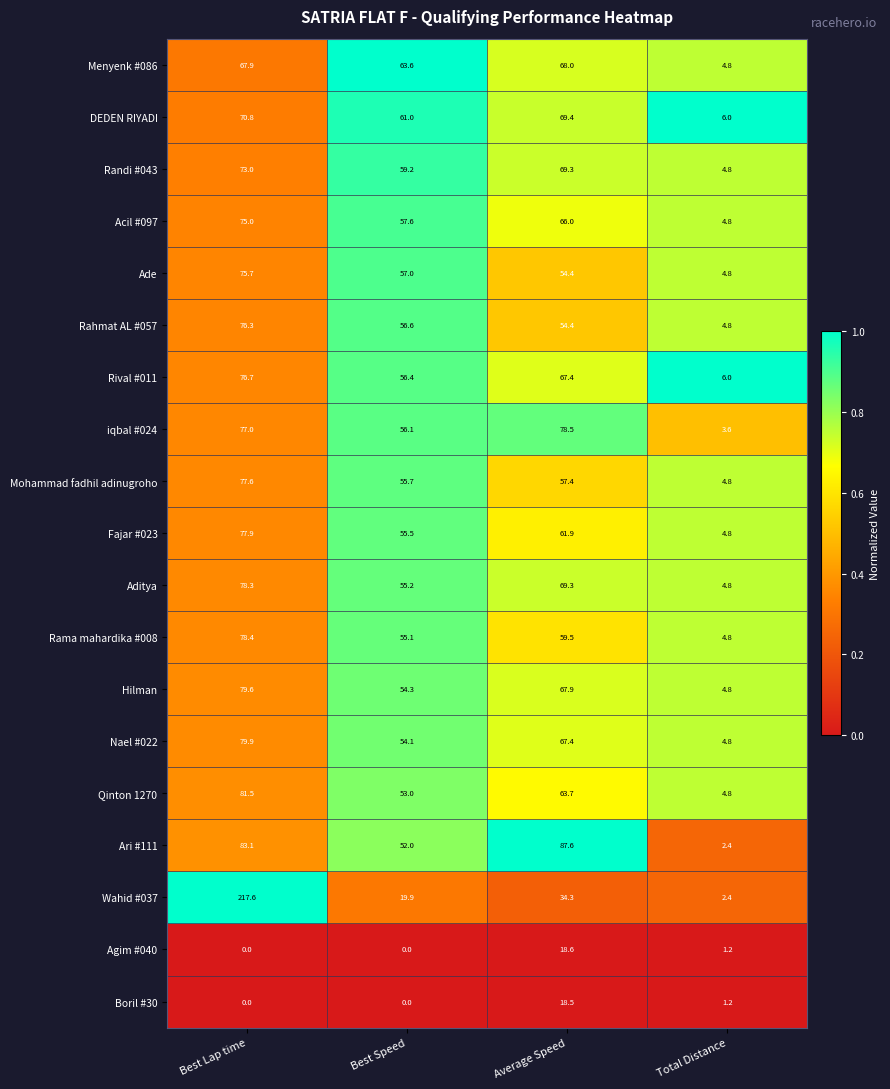

List the labels in order of iqbal #024 value, largest first.

Average Speed, Best Lap time, Best Speed, Total Distance